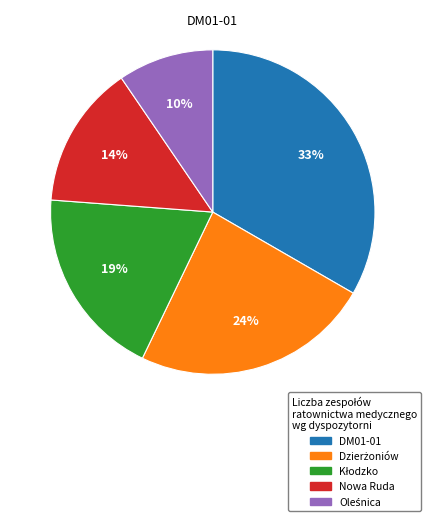

Do DM01-01 and Nowa Ruda together represent more than half of the pie?

No